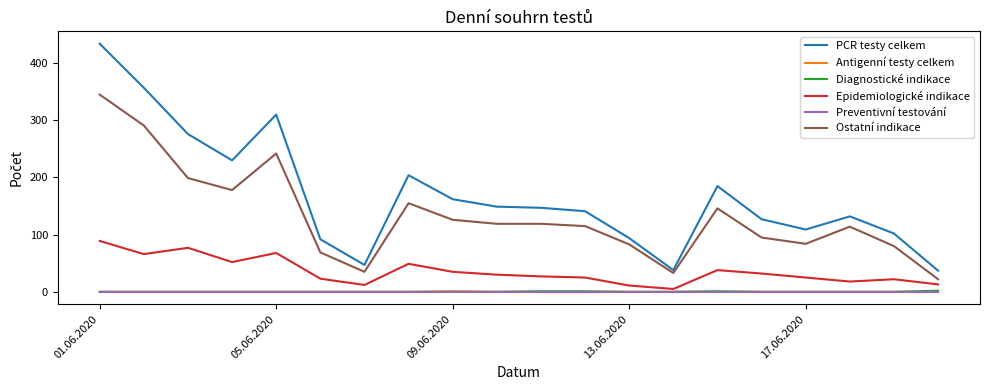

Which series has the largest total across all categories?

PCR testy celkem